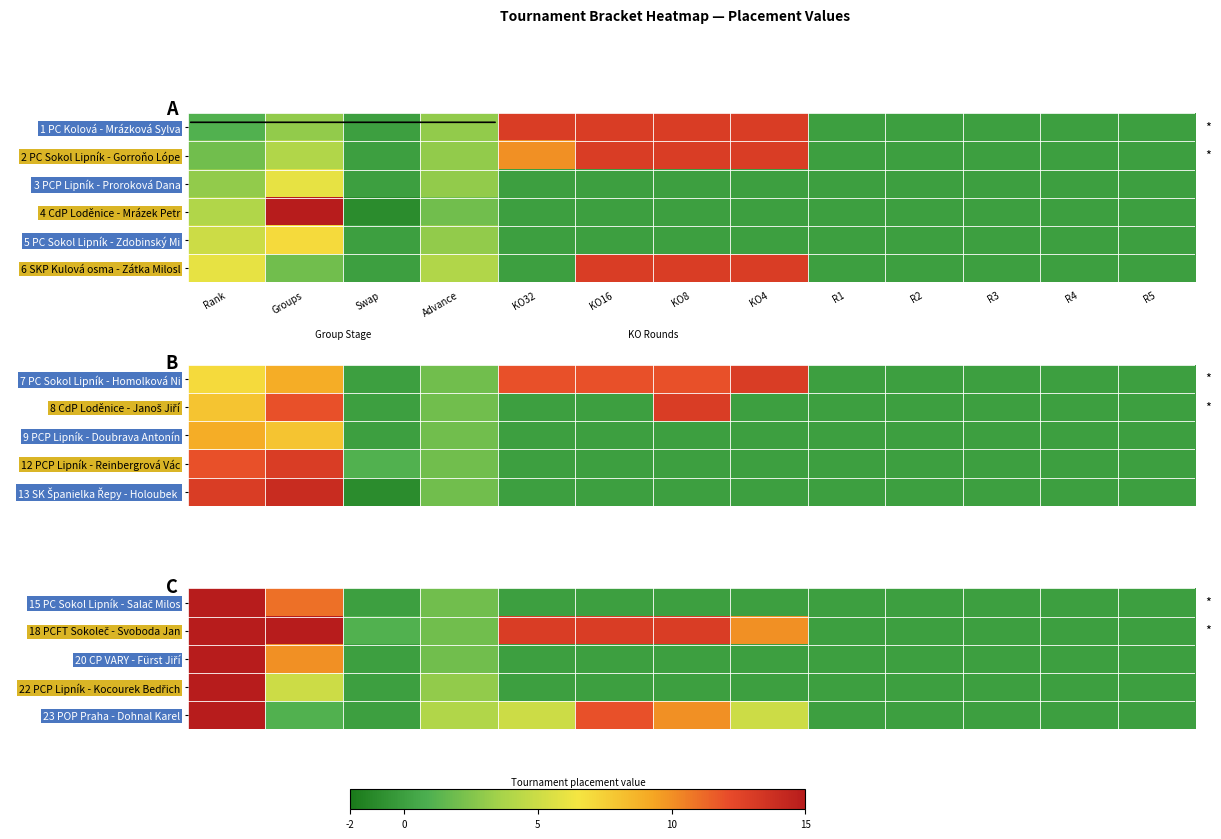

At which category is the sum across all series the highest?

Rank